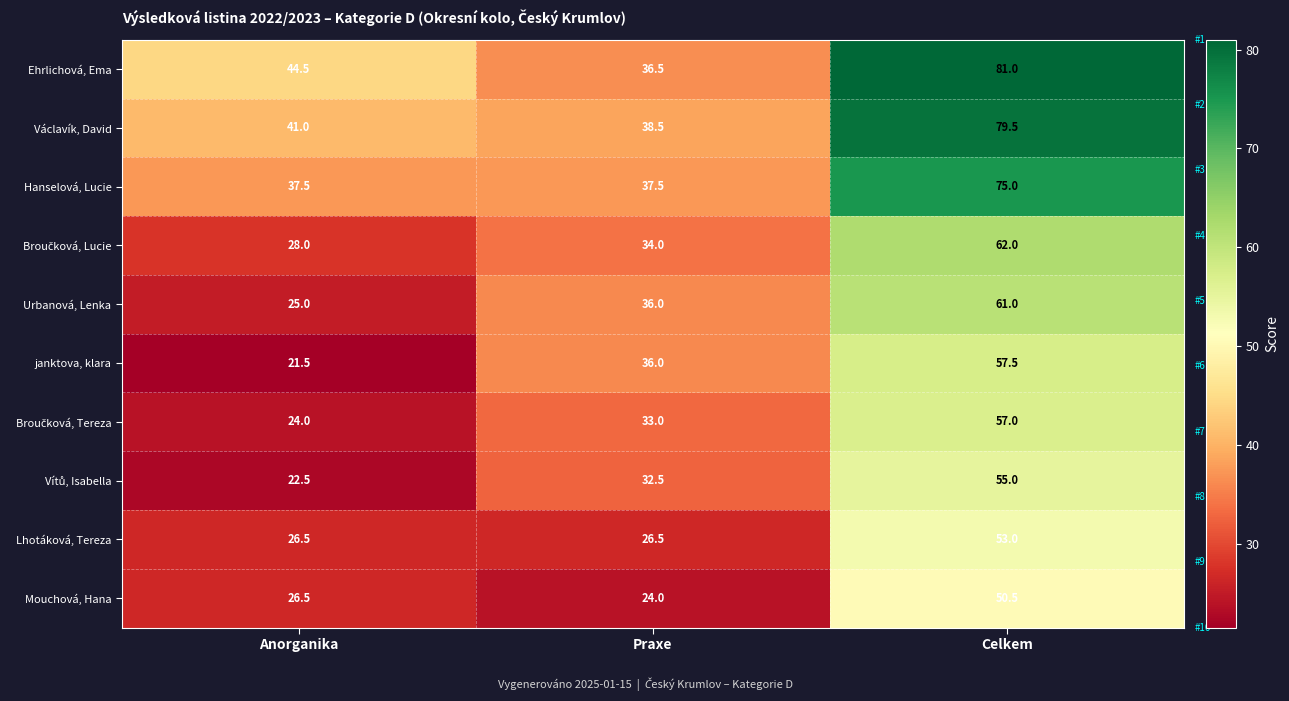

Is it true that Hanselová, Lucie equals 37.5 at Anorganika?

True